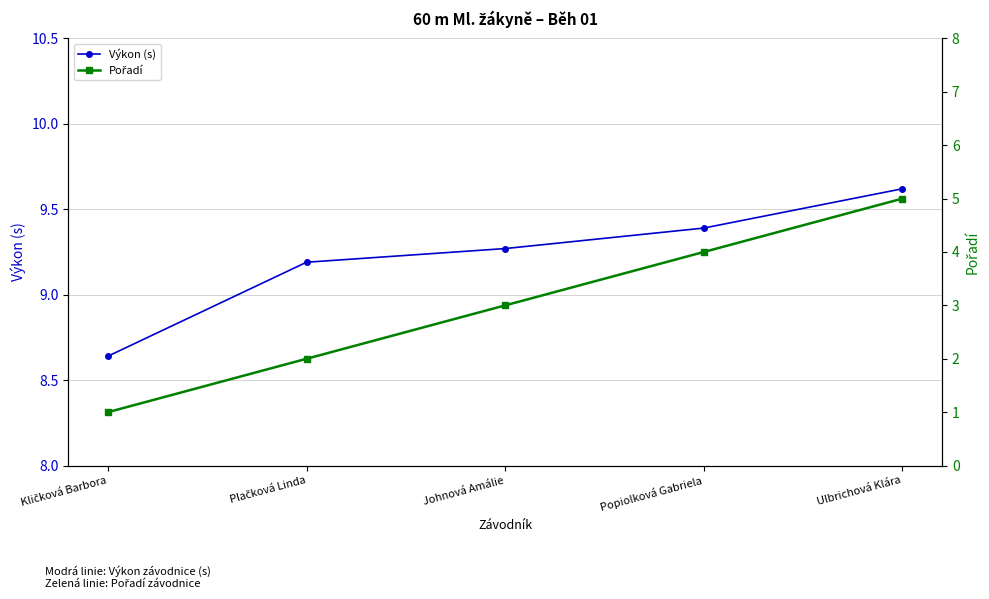

Between Kličková Barbora and Plačková Linda, which is larger?

Plačková Linda